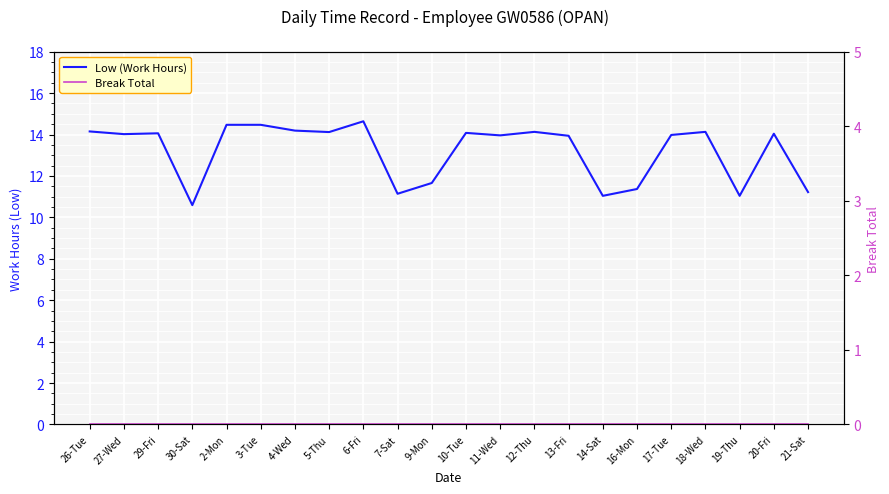

What is the spread (max minus min) of values at 27-Wed?

14.0